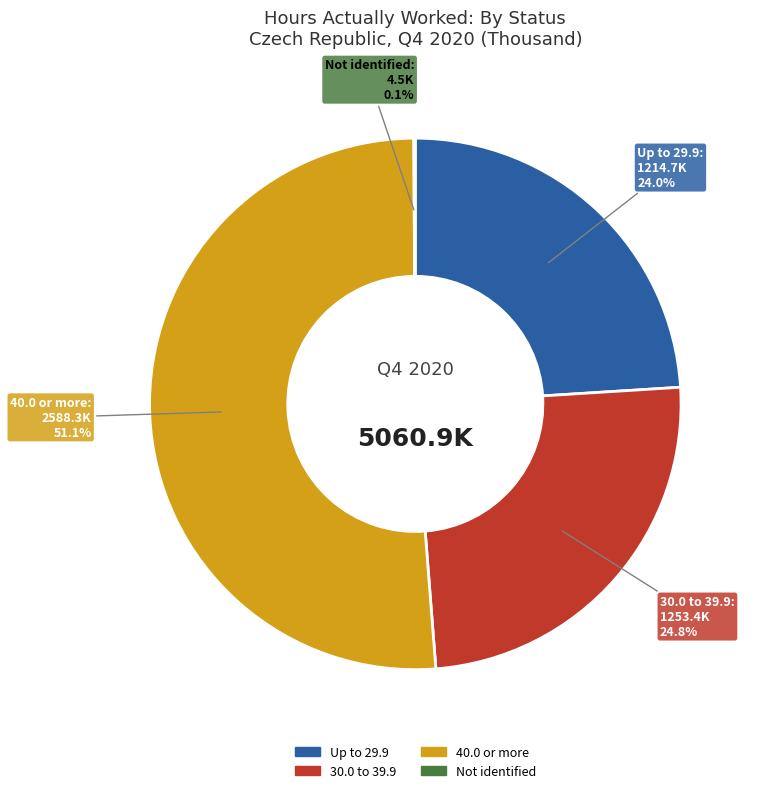

What percentage is NOT represented by Up to 29.9?

76.0%